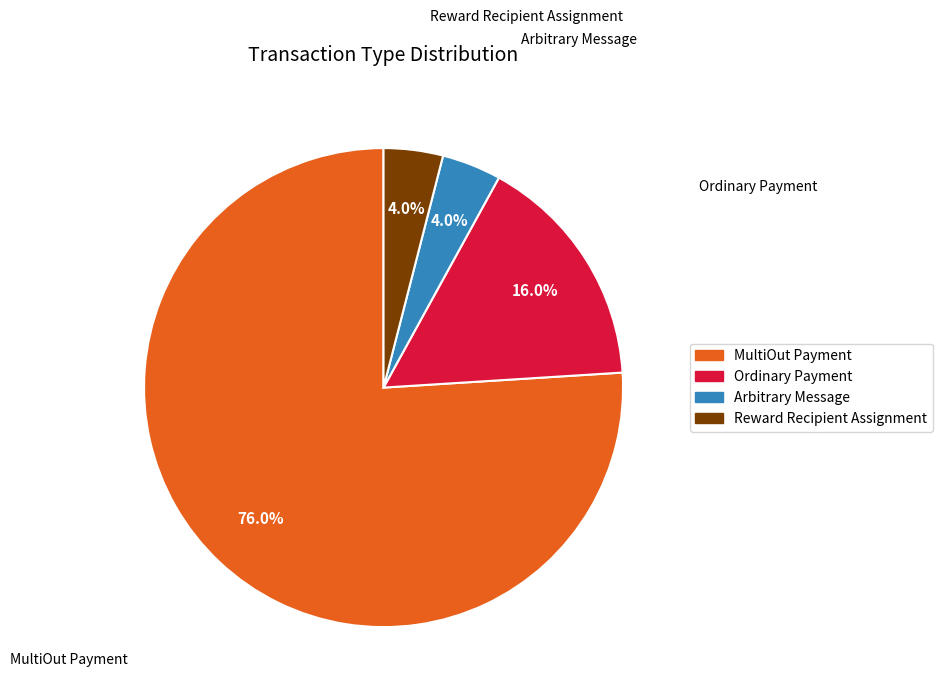

To the nearest percent, what is the difference between the largest and smallest slice percentages?

72%